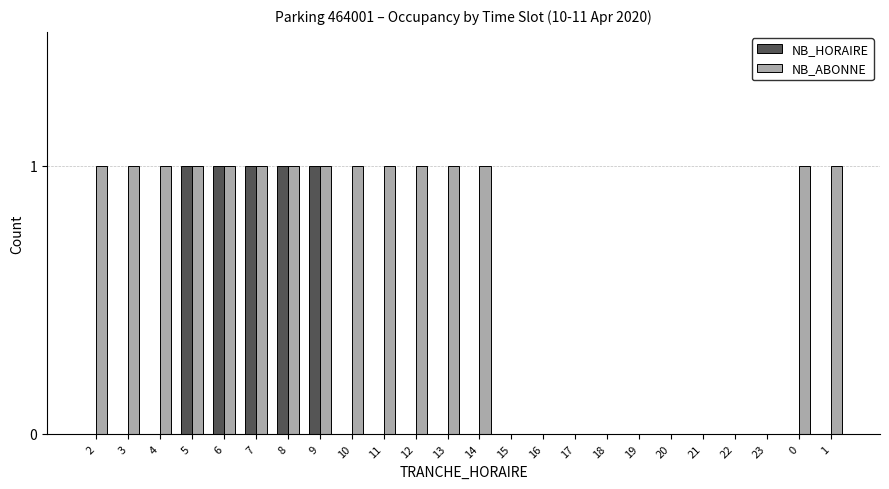

Reading right to left, what are all the values shown in this chart?

NB_HORAIRE: 1=0	0=0	23=0	22=0	21=0	20=0	19=0	18=0	17=0	16=0	15=0	14=0	13=0	12=0	11=0	10=0	9=1	8=1	7=1	6=1	5=1	4=0	3=0	2=0
NB_ABONNE: 1=1	0=1	23=0	22=0	21=0	20=0	19=0	18=0	17=0	16=0	15=0	14=1	13=1	12=1	11=1	10=1	9=1	8=1	7=1	6=1	5=1	4=1	3=1	2=1